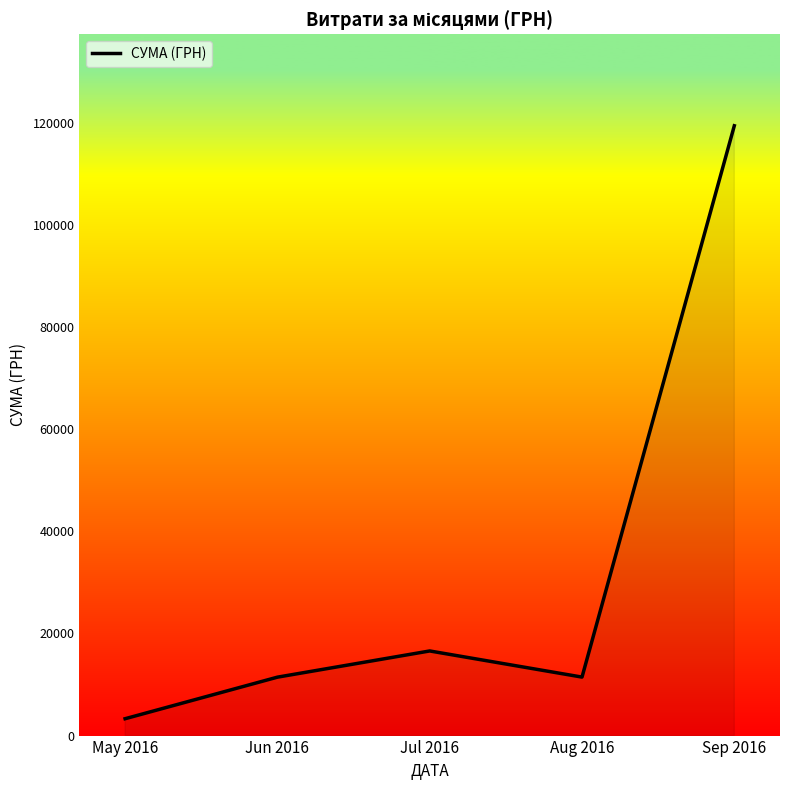

At which category does the data reach its first local valley?

Aug 2016